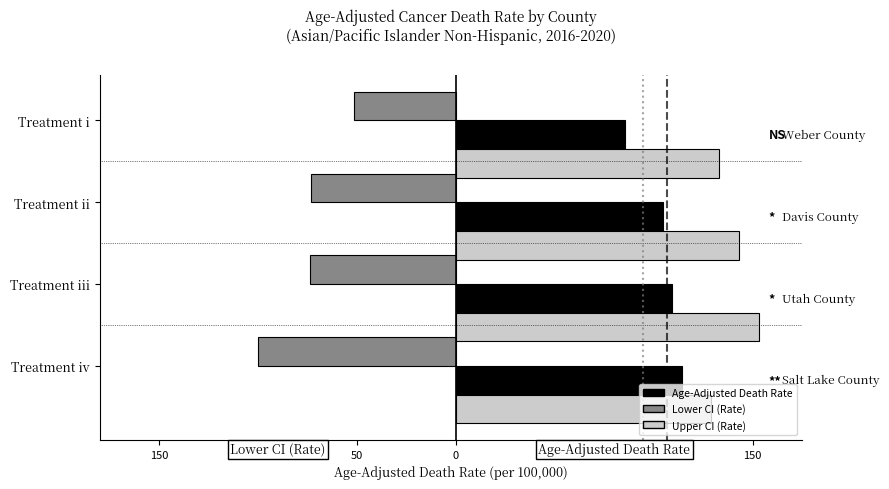

What is the value of the Age-Adjusted Death Rate bar at the 2nd from the left?

104.5